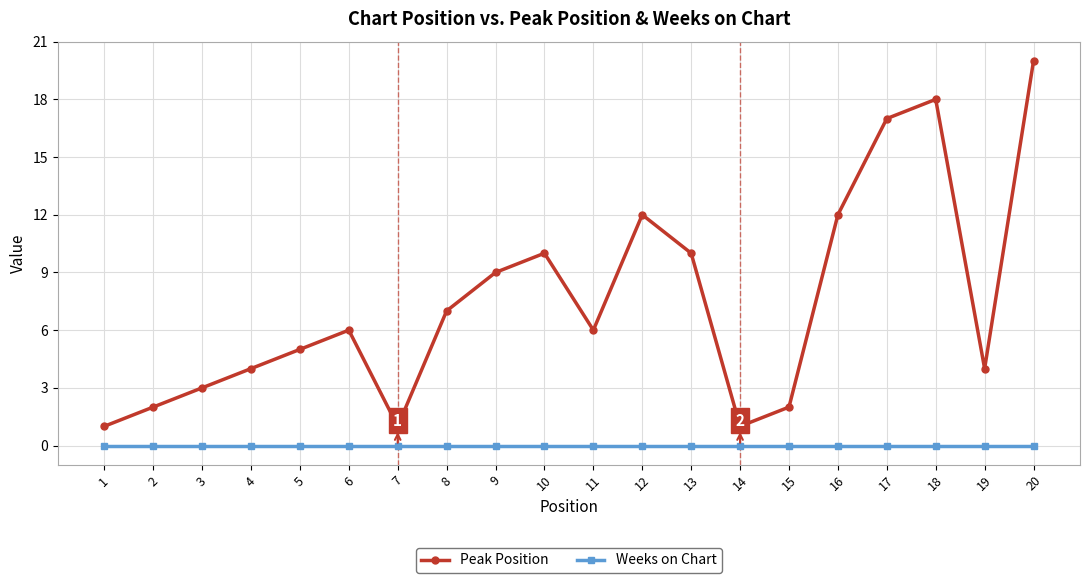

Which series has the largest total across all categories?

Peak Position